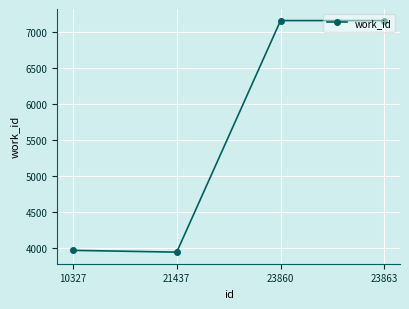

What is the smallest value displayed?

3938